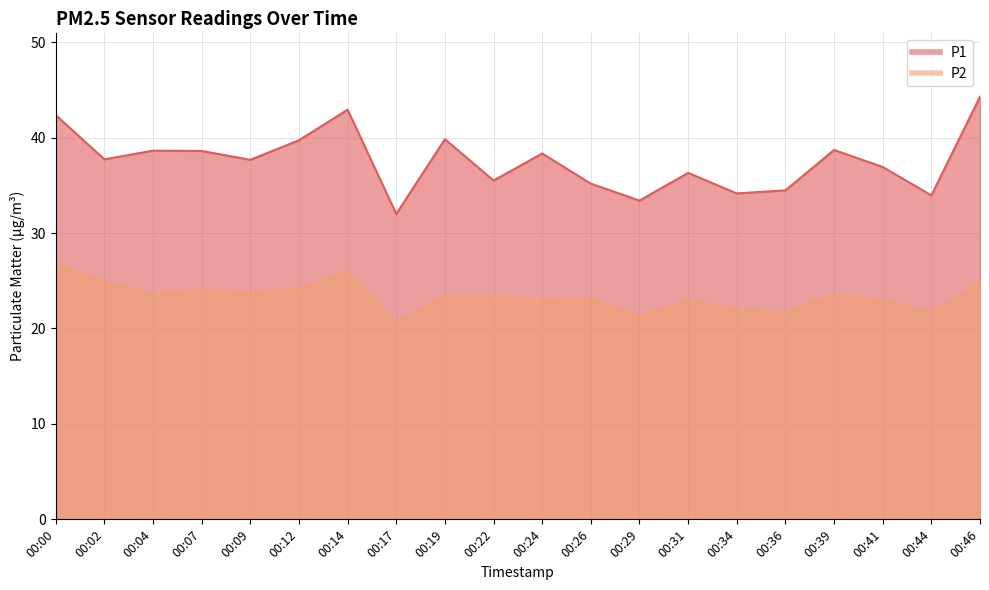

Which category has the highest value in the P1 series?

00:46